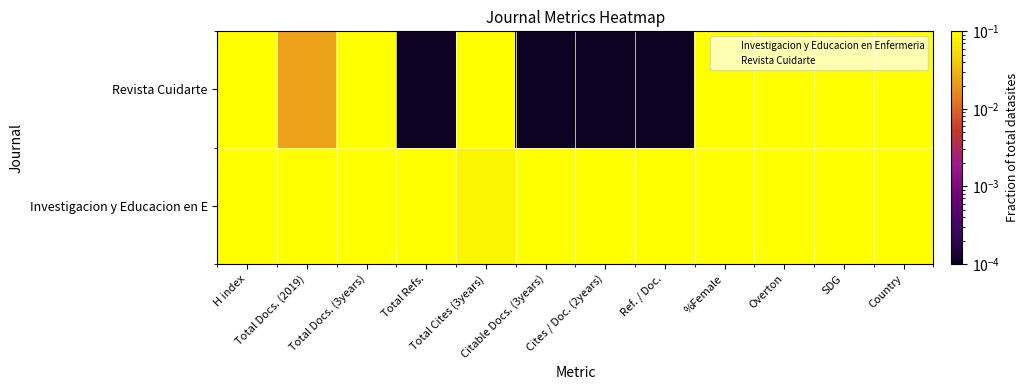

How many categories are shown in the chart?

12